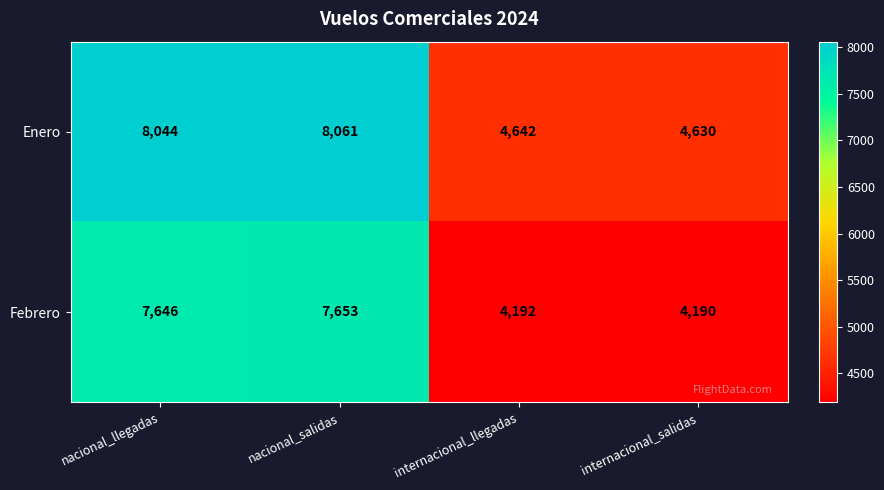

At internacional_salidas, list the series in order from smallest to largest.

Febrero, Enero